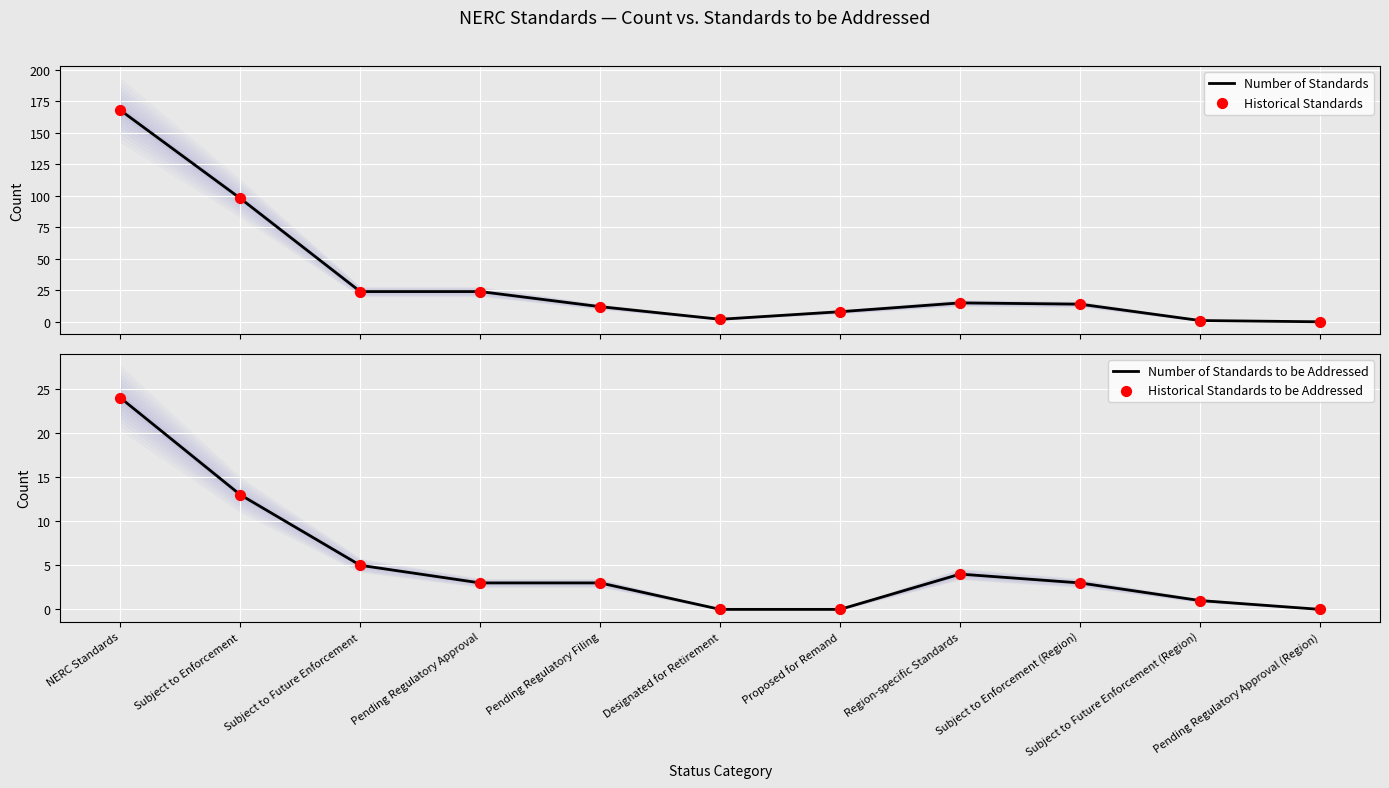

What is the total value across all series at Pending Regulatory Filing?

30